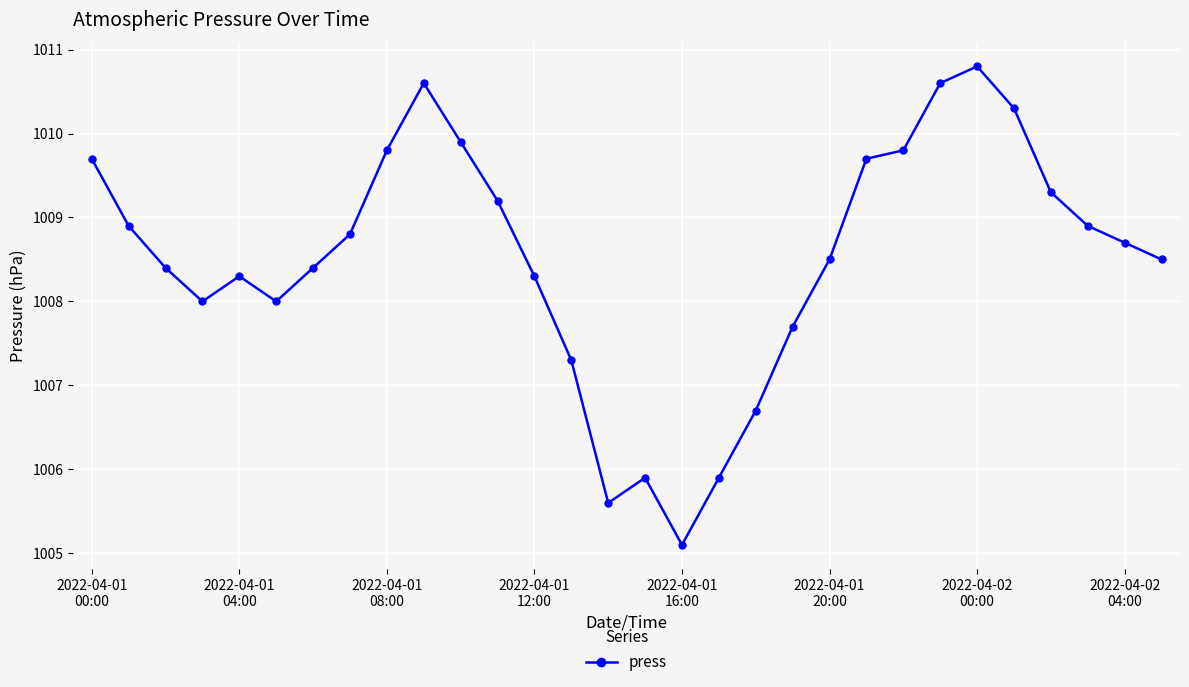

True or false: there are more than 0 points higher than both neighbors.

True